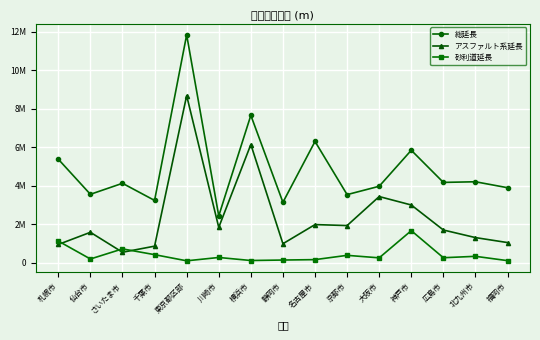

How many times do 砂利道延長 and アスファルト系延長 cross each other?

3